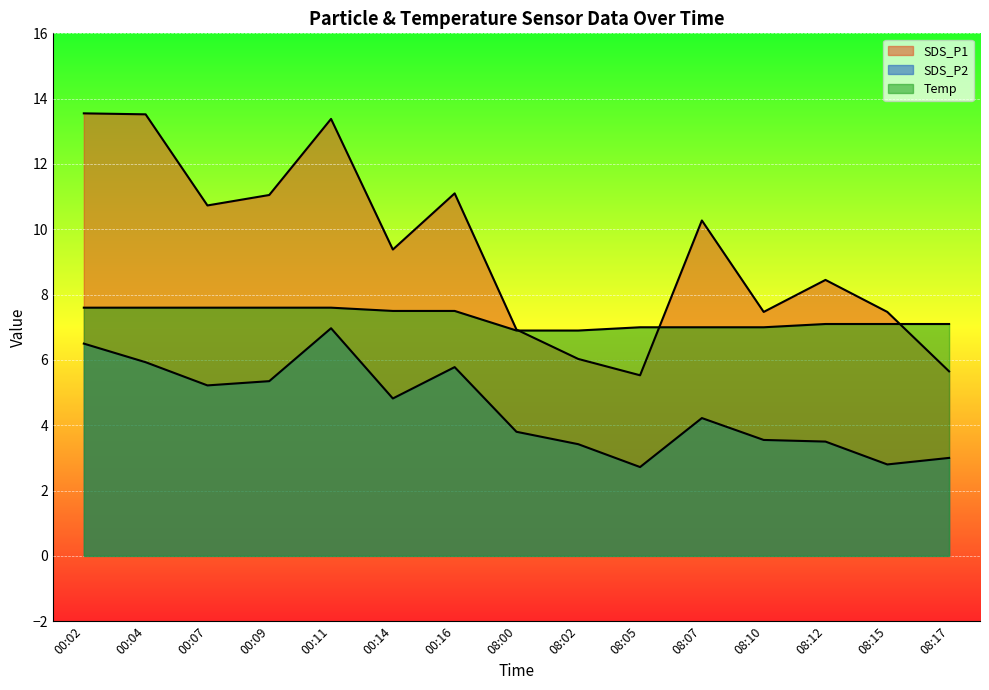

Which has a higher value, 08:15 or 00:14?

00:14